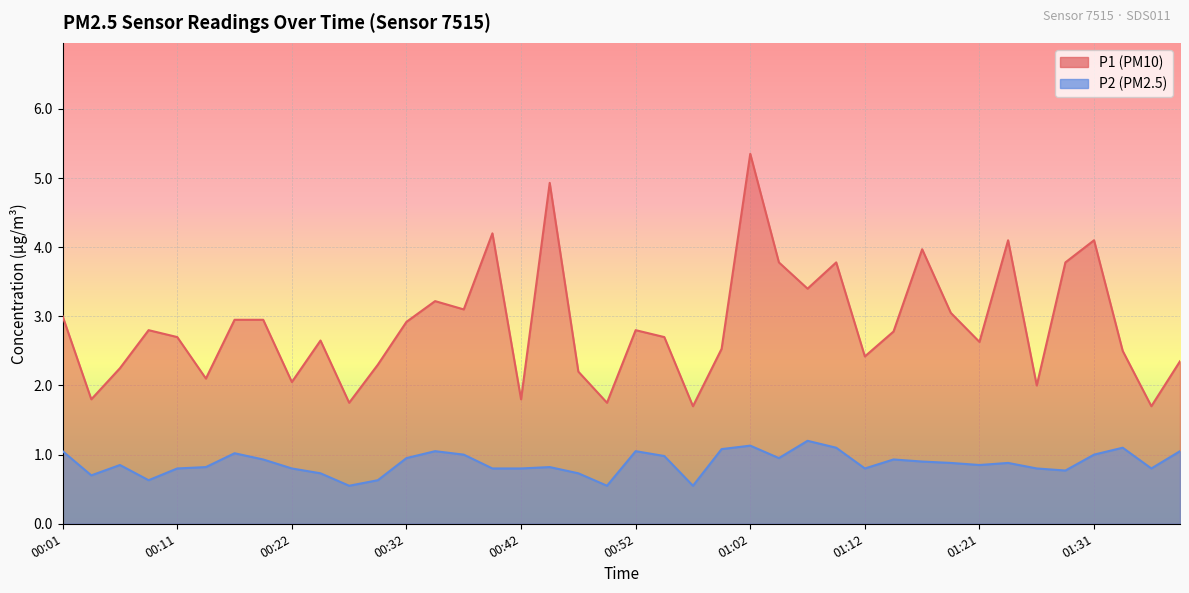

At how many categories does at least one series exceed 4?

5